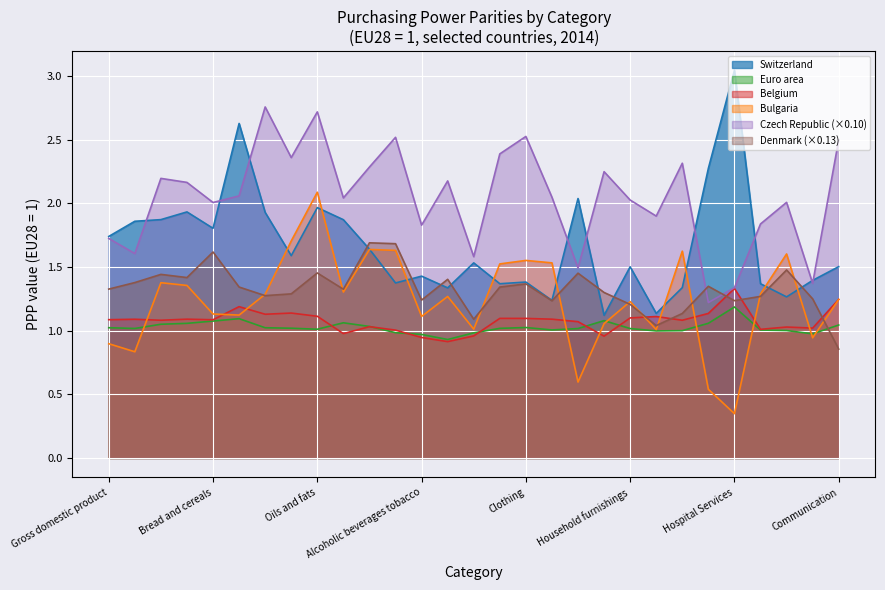

What value does the Switzerland series have at Alcoholic beverages?

1.3